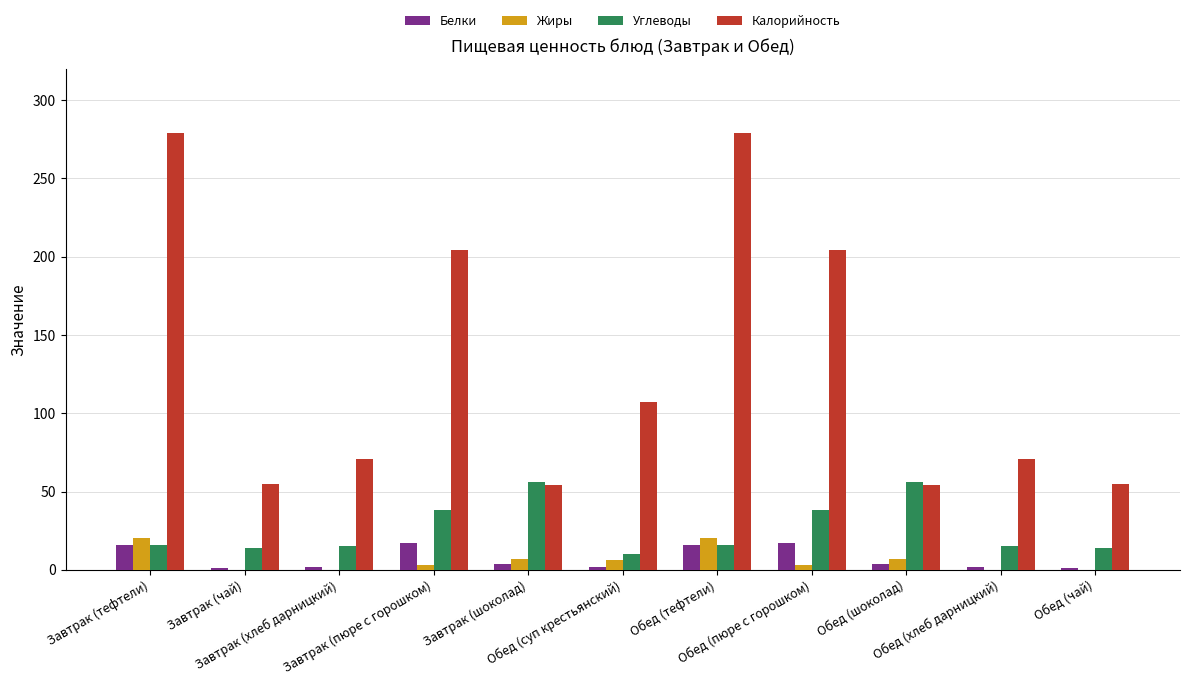

Which series has the largest total across all categories?

Калорийность